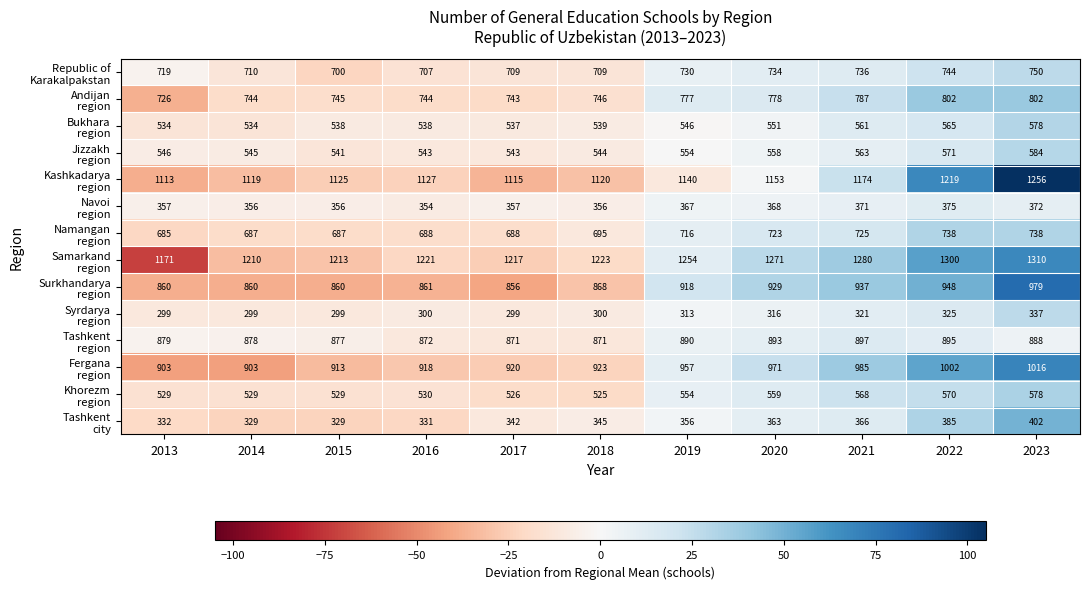

At how many categories does at least one series exceed 453?

11